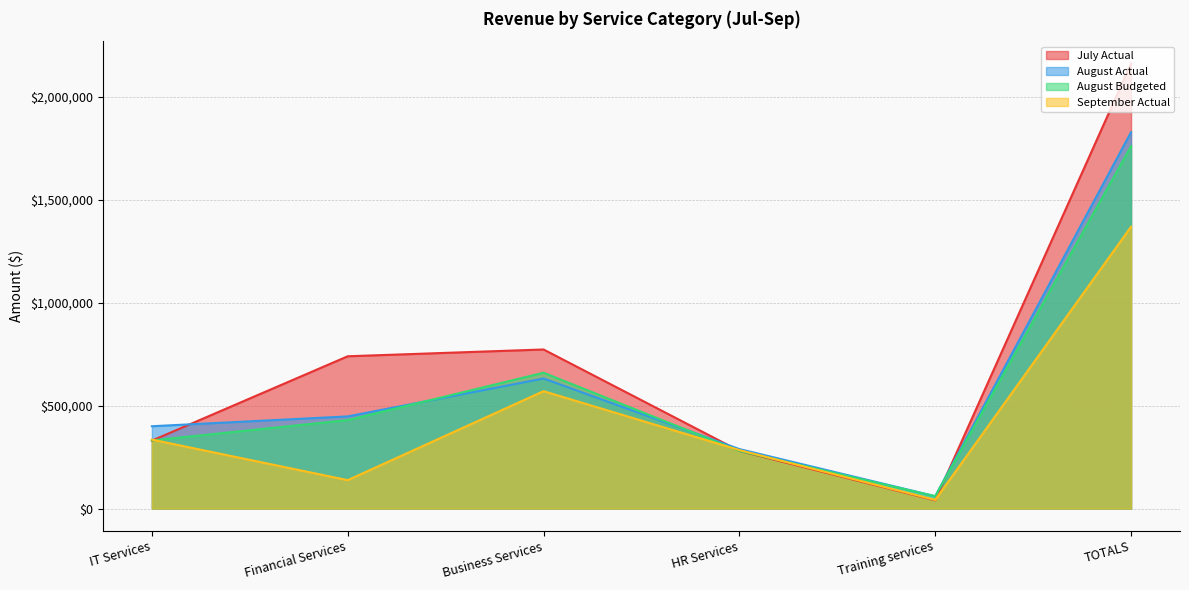

How many interior local peaks does the August Actual series have?

1